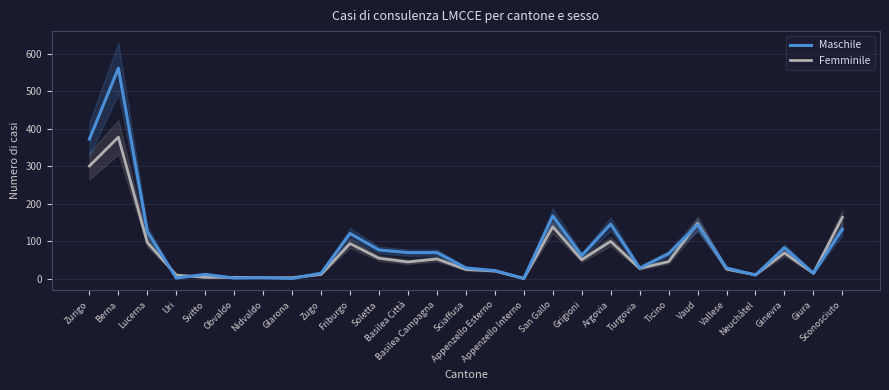

What are all the series names shown in the legend?

Maschile, Femminile